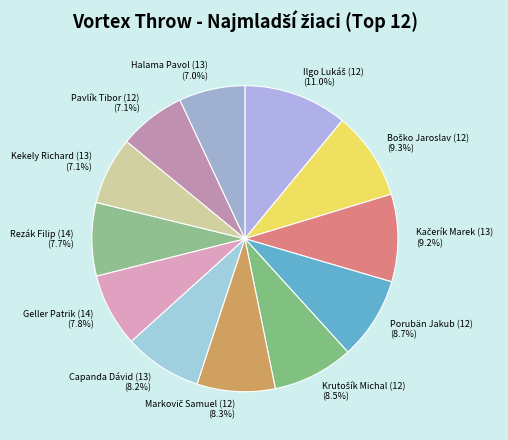

To the nearest percent, what is the difference between the largest and smallest slice percentages?

4%